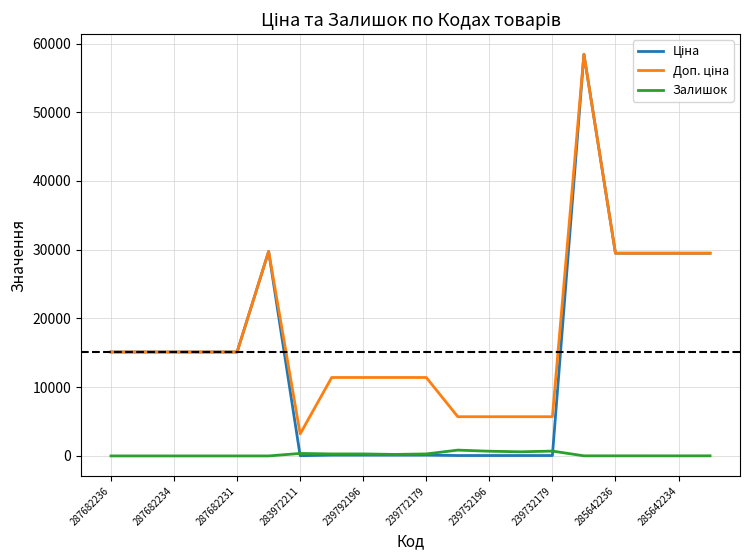

What is the greatest value displayed?

58426.5